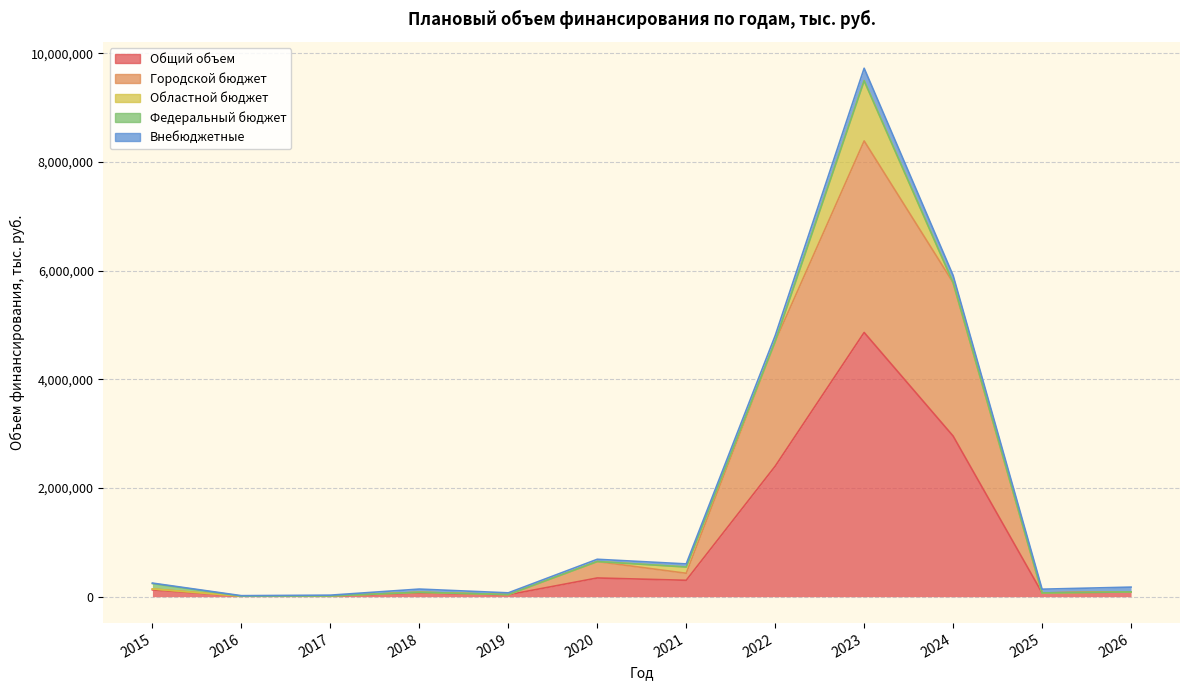

What is the highest value of the Областной бюджет series?

1108031.8